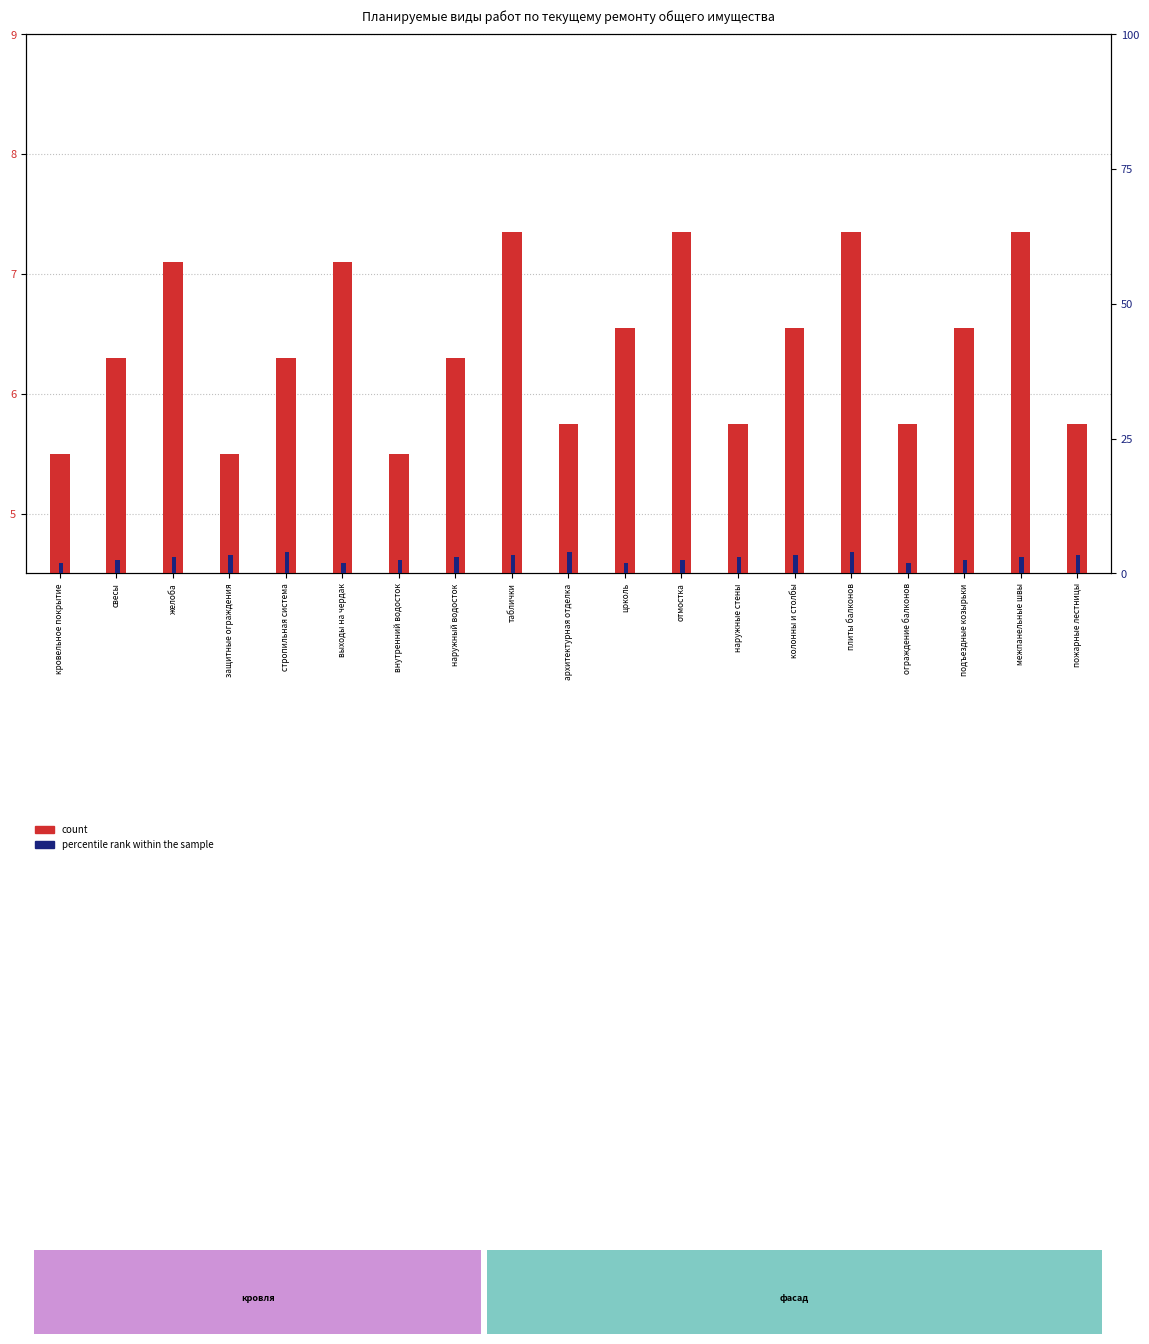

At пожарные лестницы, list the series in order from largest to smallest.

count, percentile rank within the sample